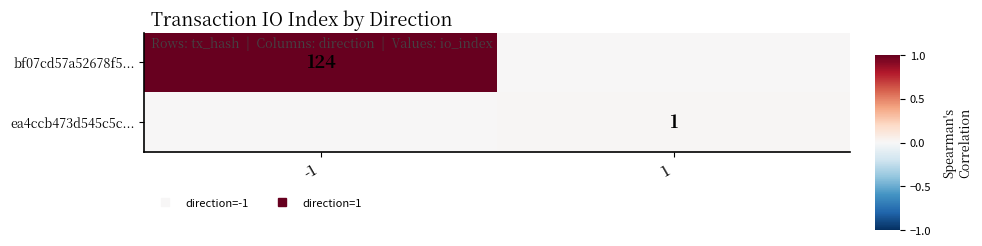

Is the value of ea4ccb473d545c5c... at 1 greater than the value of bf07cd57a52678f5... at -1?

No